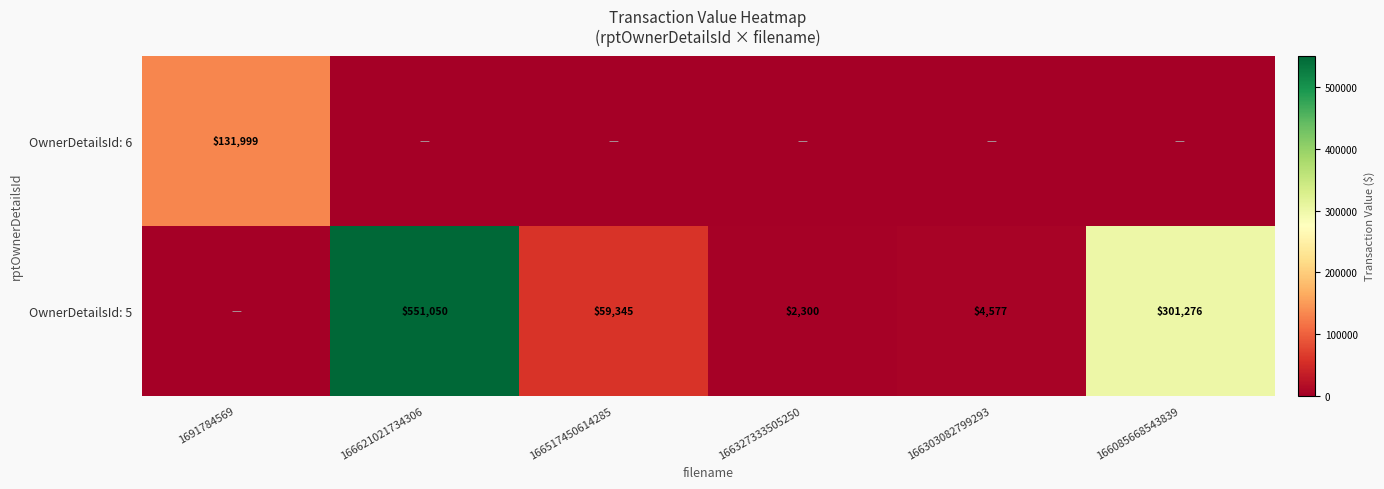

Between 1691784569 and 166517450614285, which is larger?

1691784569